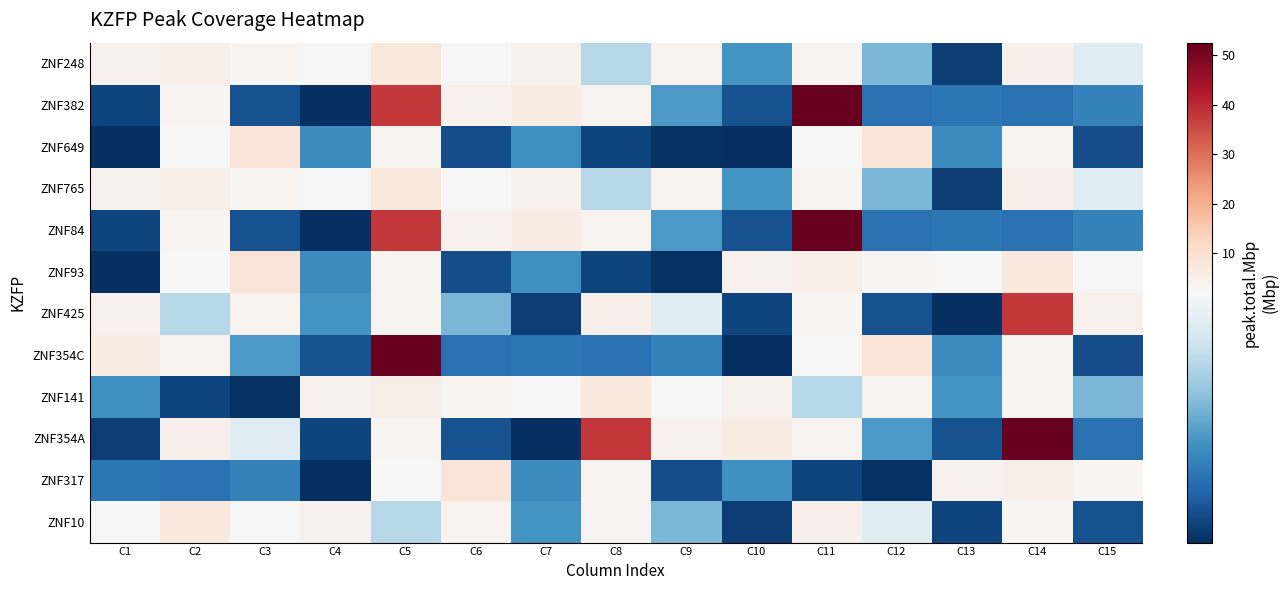

Rank the series by their maximum value, from lowest to highest.

ZNF248, ZNF765, ZNF141, ZNF10, ZNF649, ZNF93, ZNF317, ZNF425, ZNF382, ZNF84, ZNF354C, ZNF354A